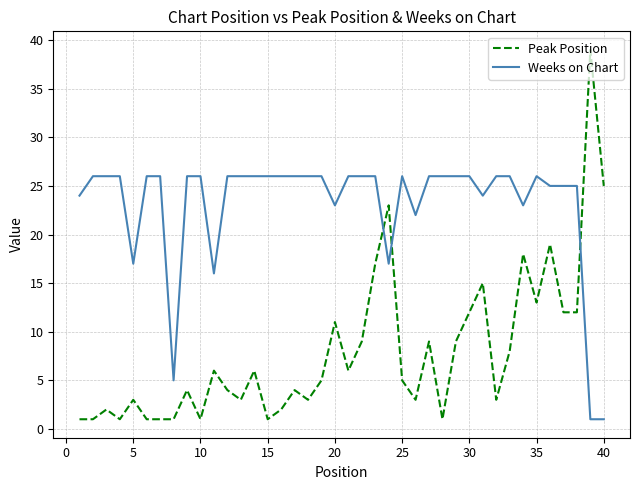

Rank the series by their maximum value, from lowest to highest.

Weeks on Chart, Peak Position